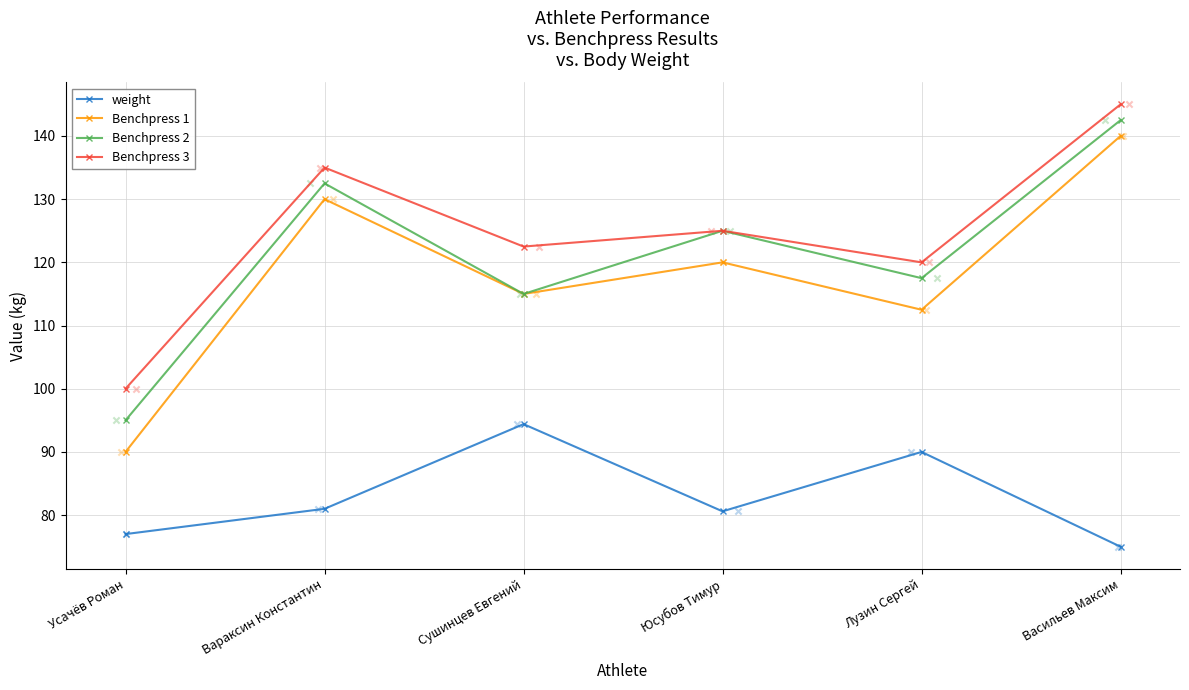

Which series has the widest spread of Y values?

Benchpress 1